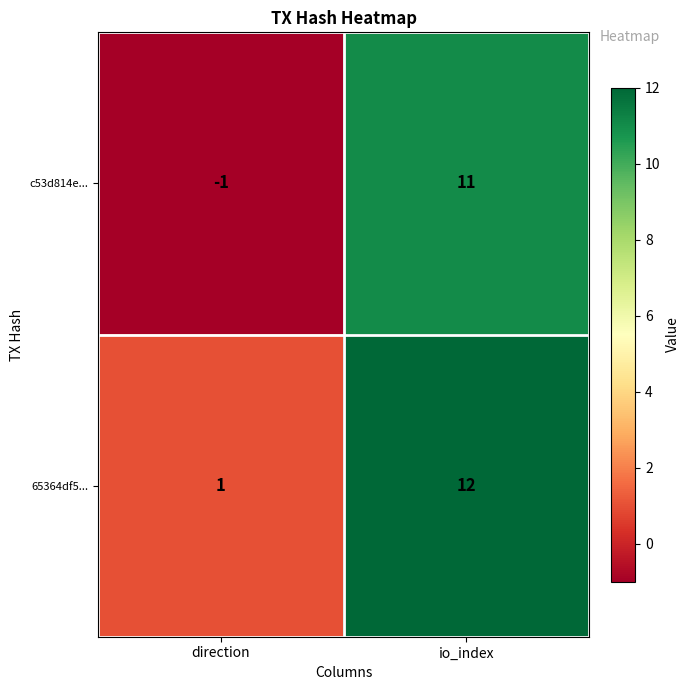

Between direction and io_index, which series saw the biggest shift?

c53d814e...